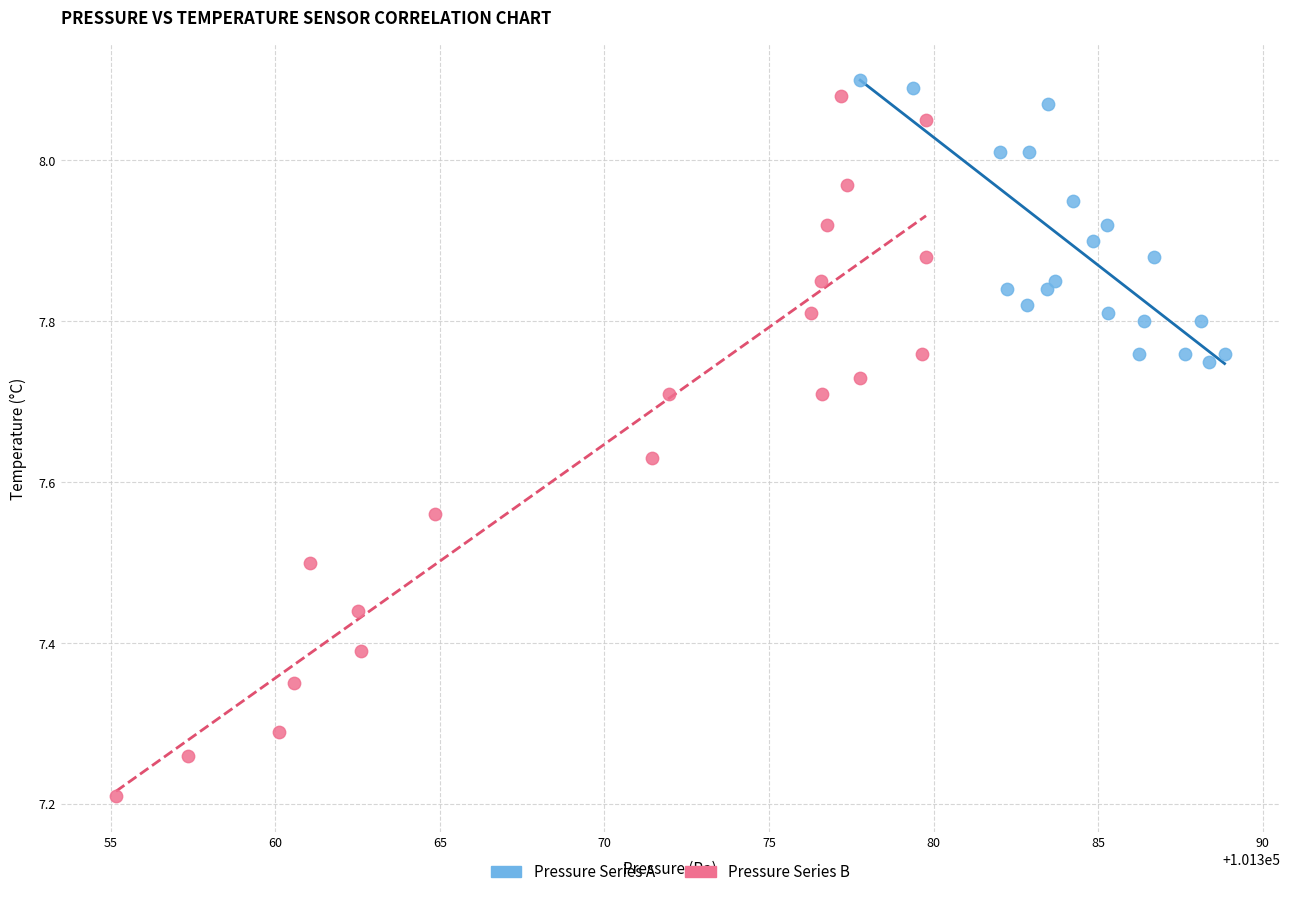

Which series contains the lowest Y value?

Pressure Series B